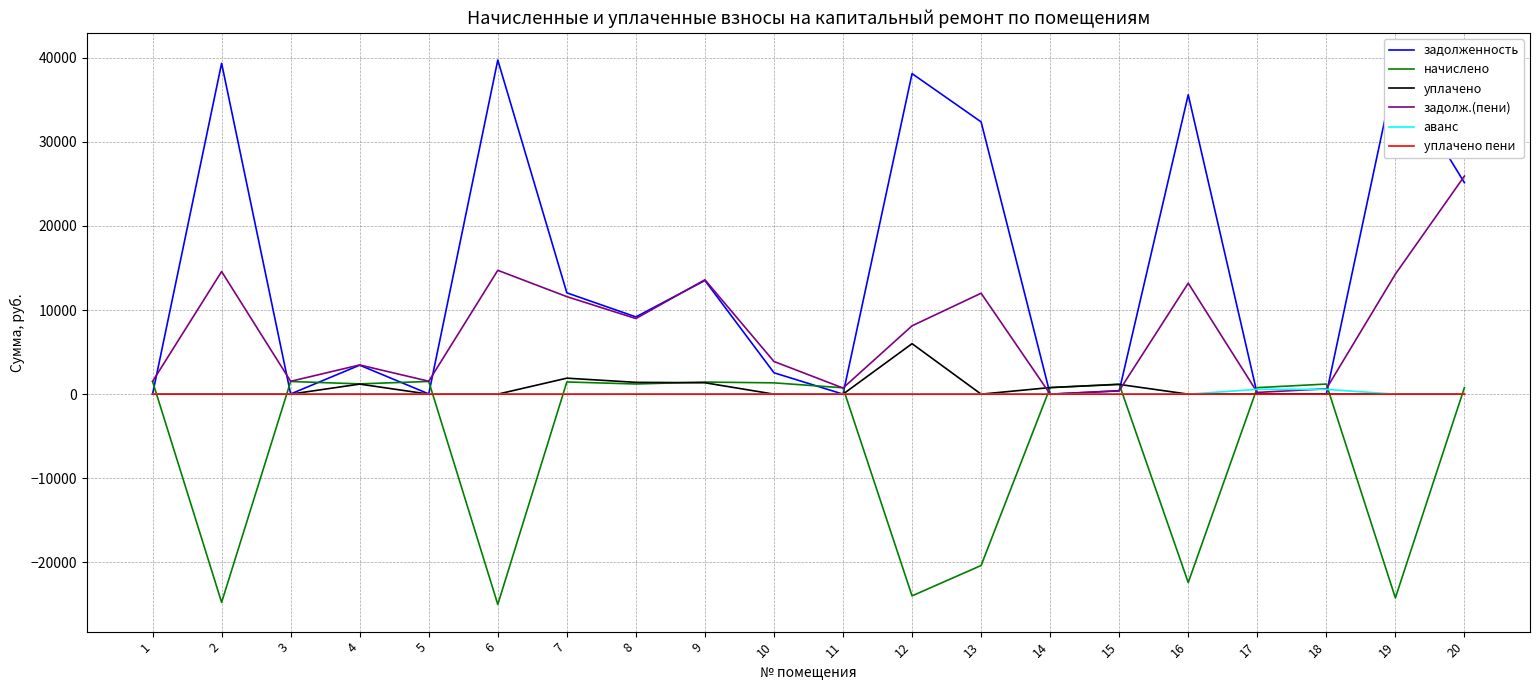

The value of уплачено at 1 is 2744.3. True or false?

False